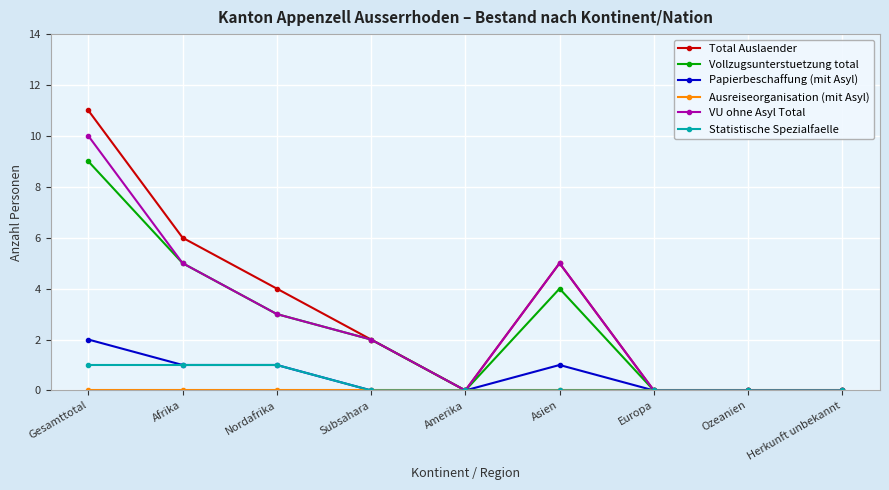

What is the maximum value for Total Auslaender?

11